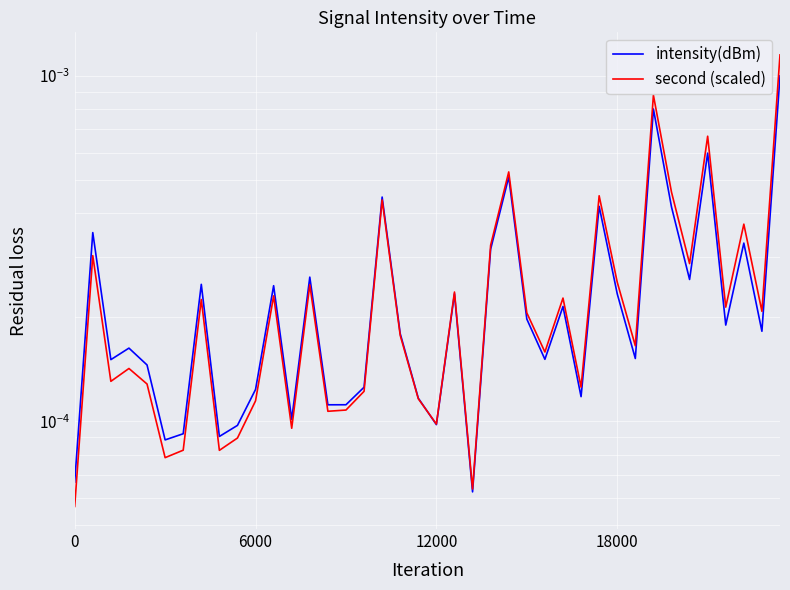

True or false: intensity(dBm) has more than 0 points higher than both neighbors.

True